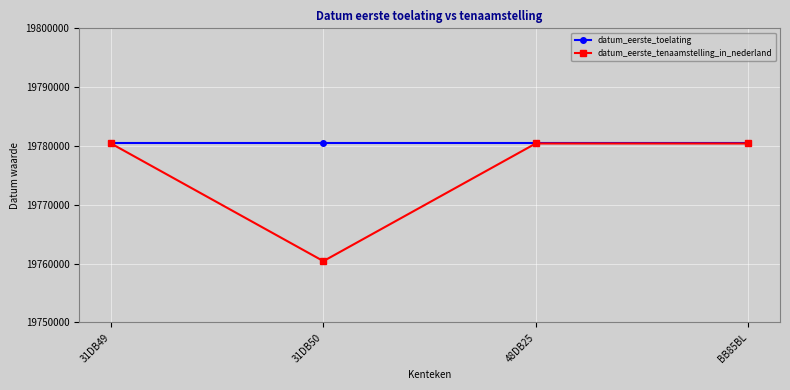

The datum_eerste_toelating series shows 19780426 at 48DB25. True or false?

True